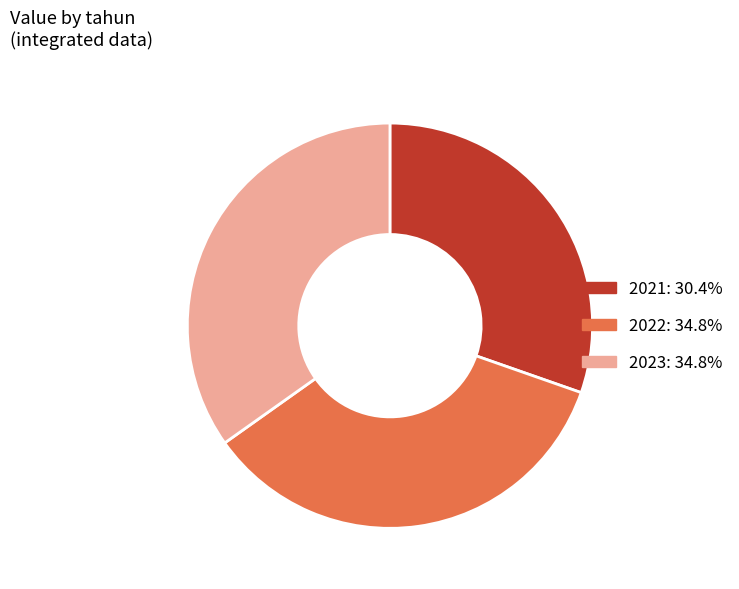

Approximately how many times larger is the value at 2021 compared to 2022?

0.9